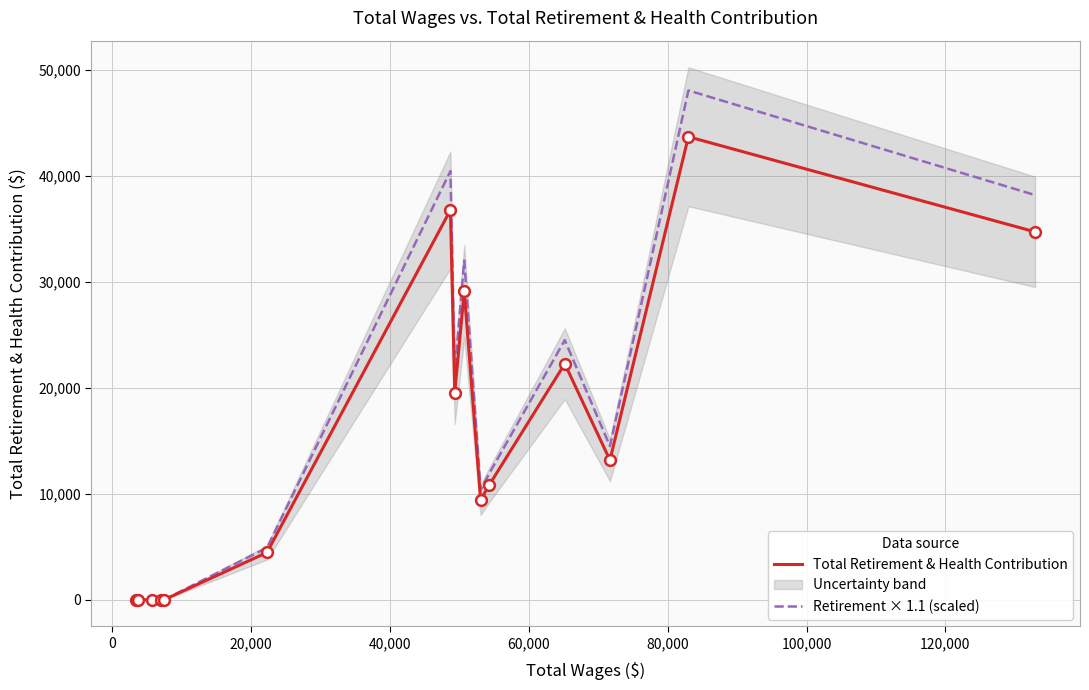

Which series has the widest spread of Y values?

Retirement × 1.1 (scaled)